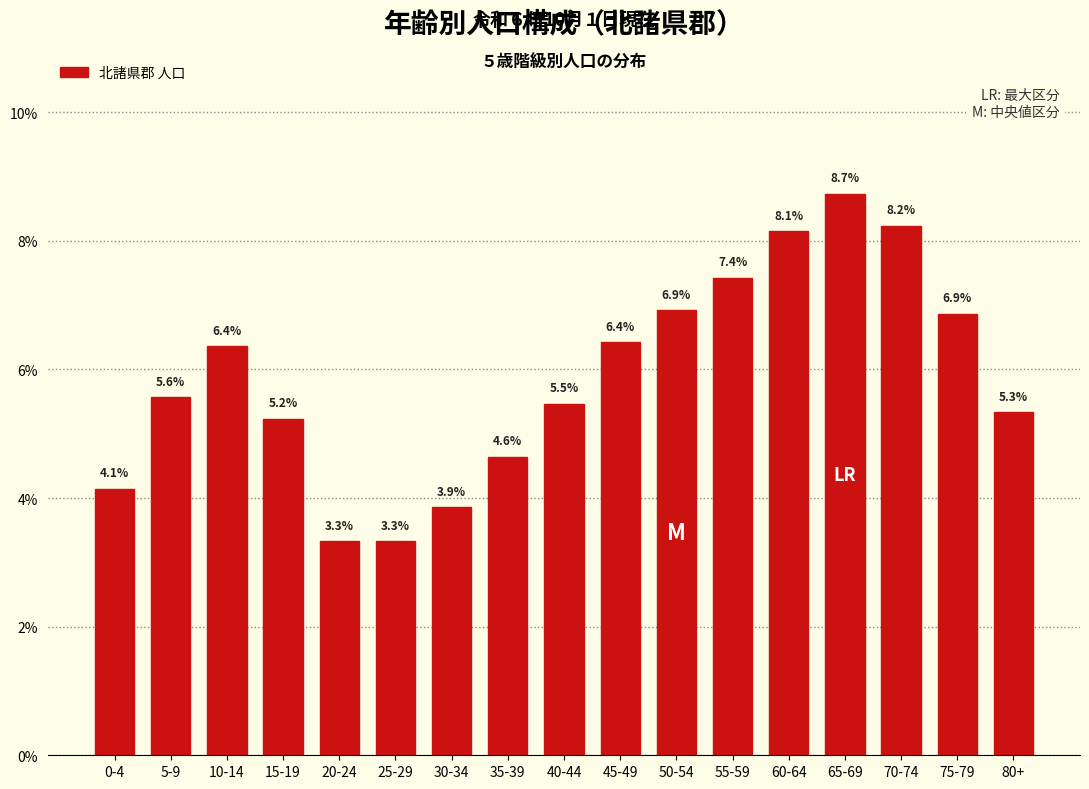

Reading left to right, list all the values displayed in this chart.

4.1	5.6	6.4	5.2	3.3	3.3	3.9	4.6	5.5	6.4	6.9	7.4	8.1	8.7	8.2	6.9	5.3